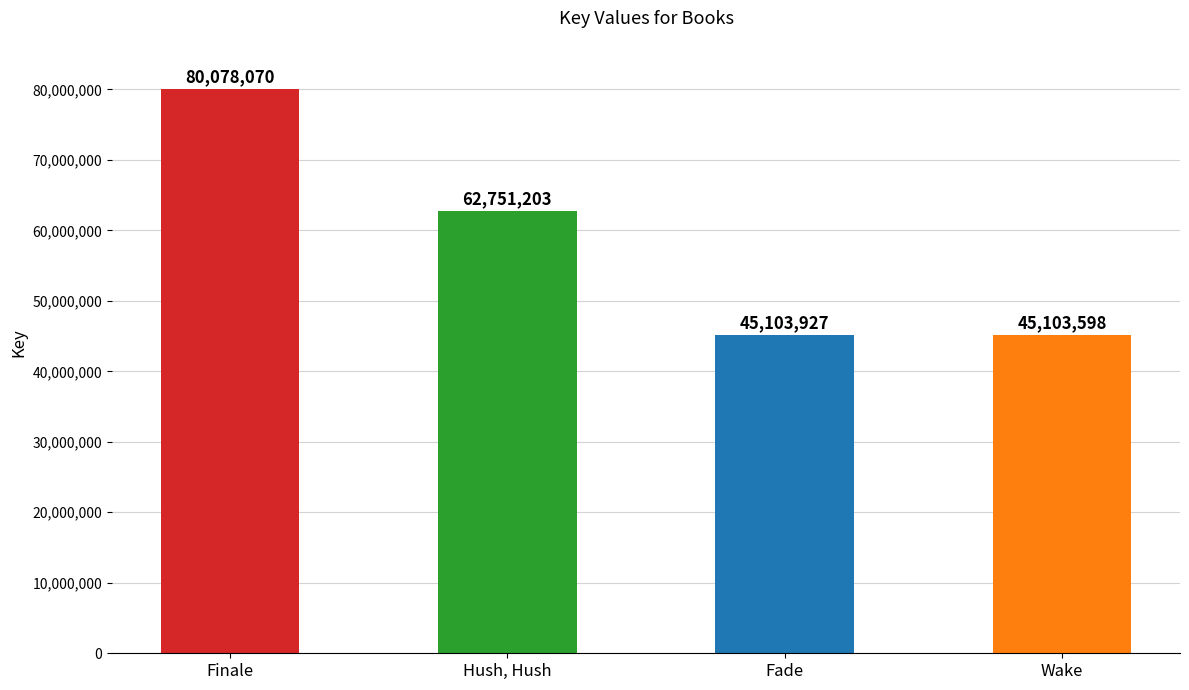

Reading left to right, what are all the values shown in this chart?

Finale=80078070	Hush, Hush=62751203	Fade=45103927	Wake=45103598